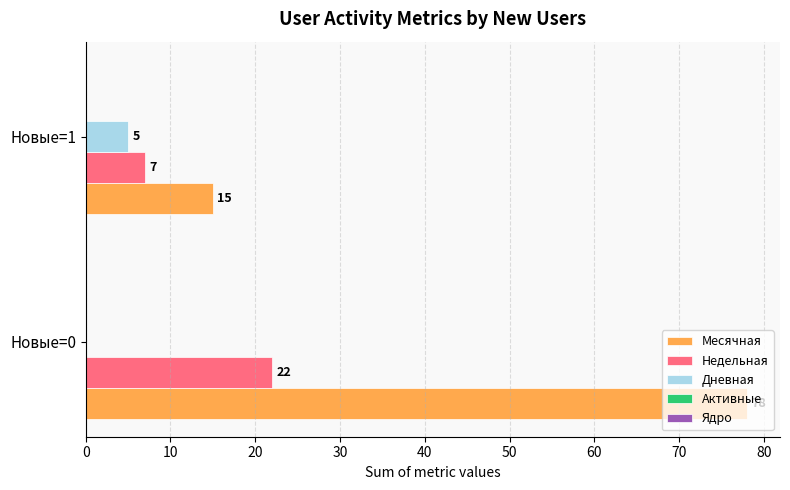

Is it true that Дневная equals 5 at Новые=1?

True